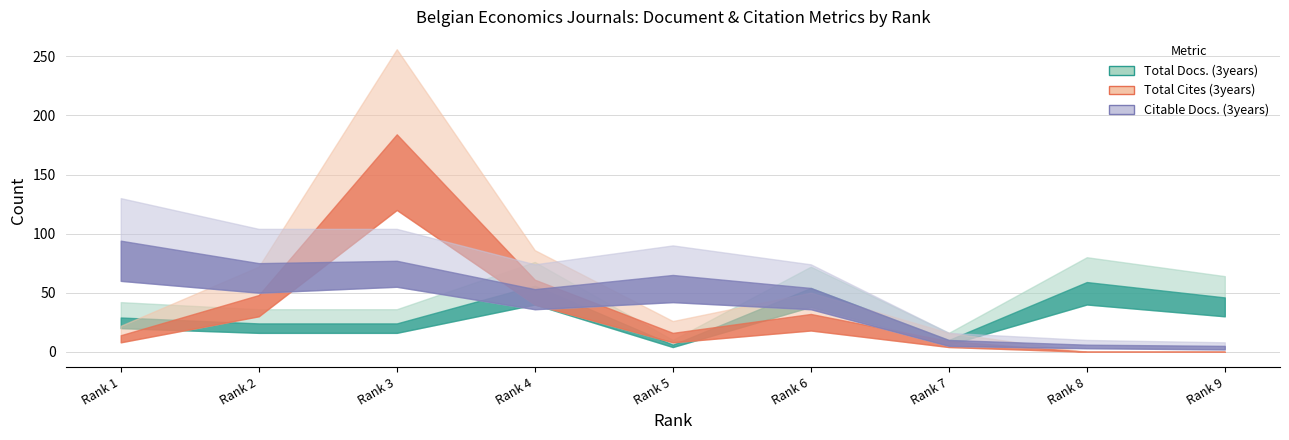

What is the difference between the highest and lowest values at 2?

51